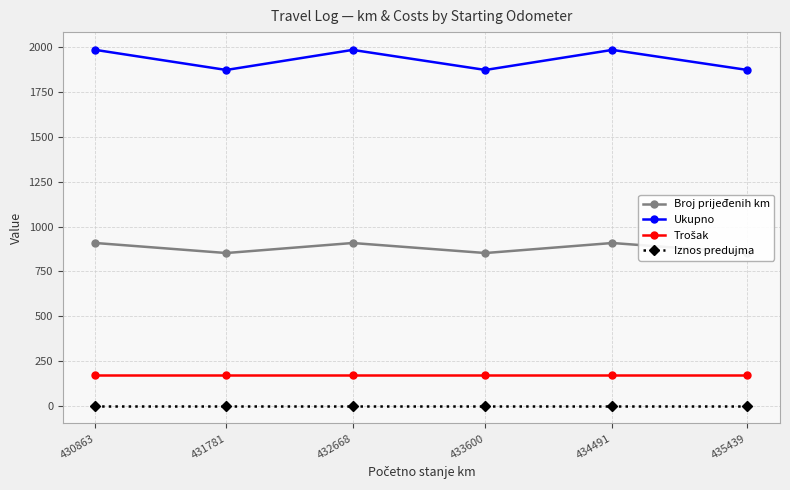

At how many categories does at least one series exceed 1459?

6